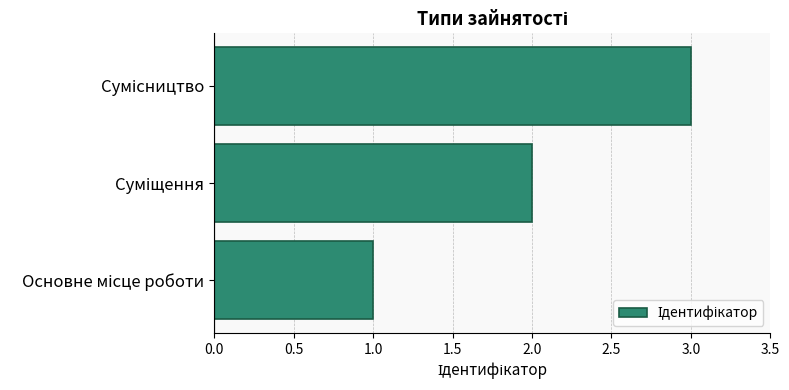

What is the average value?

2